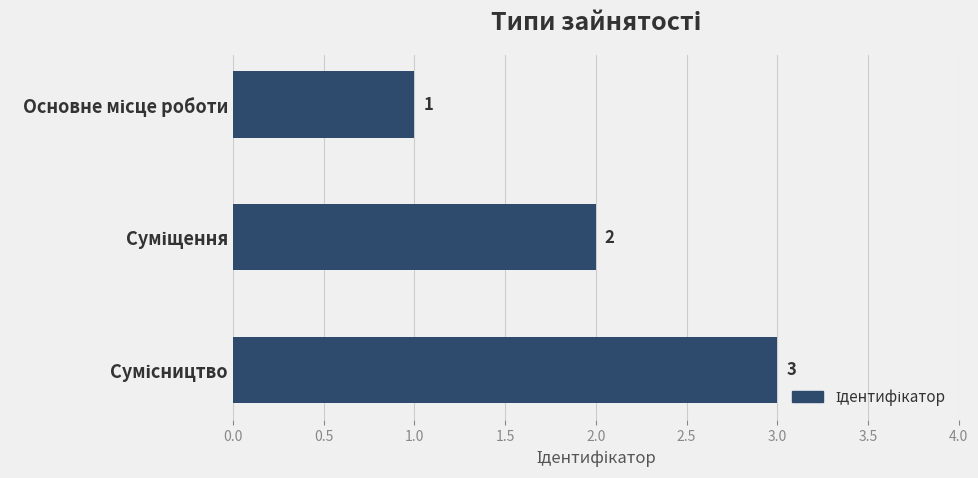

Count the values in the range 1 to 3.

3